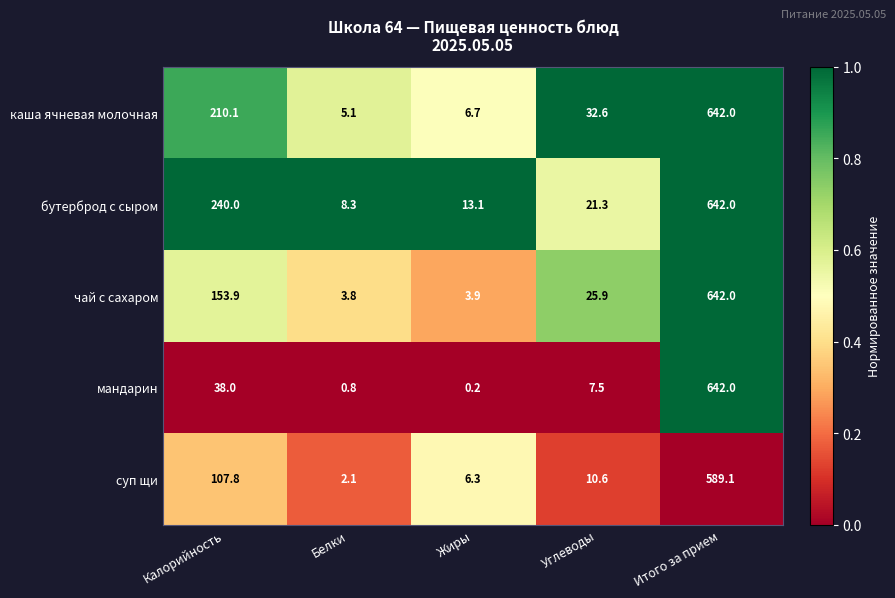

At which label does мандарин first exceed 7?

Калорийность